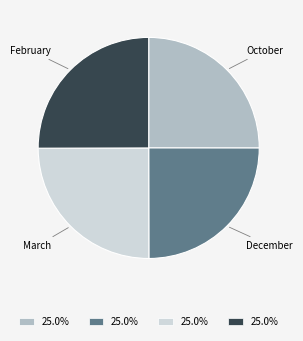

How many slices are in this pie chart?

4